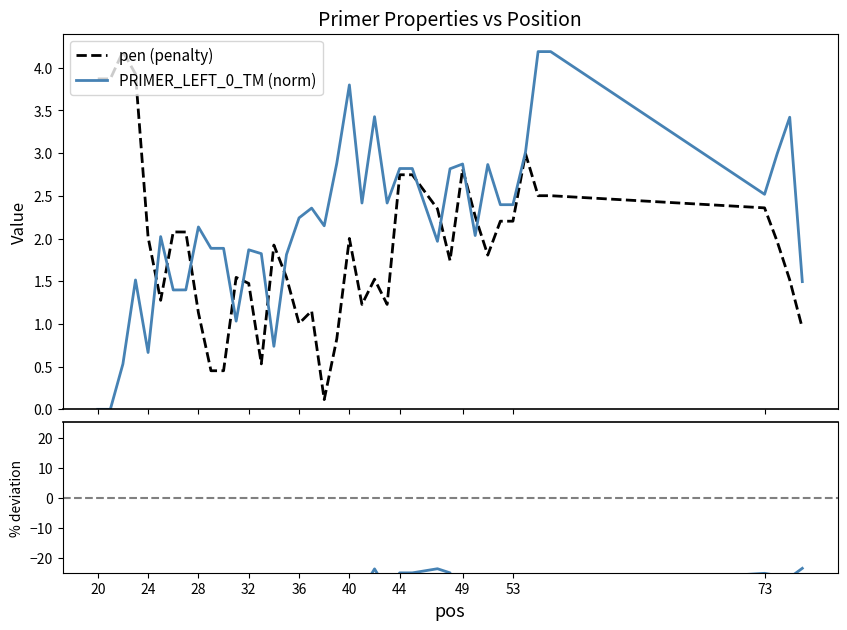

What is the maximum value for PRIMER_LEFT_0_TM (norm)?

4.2